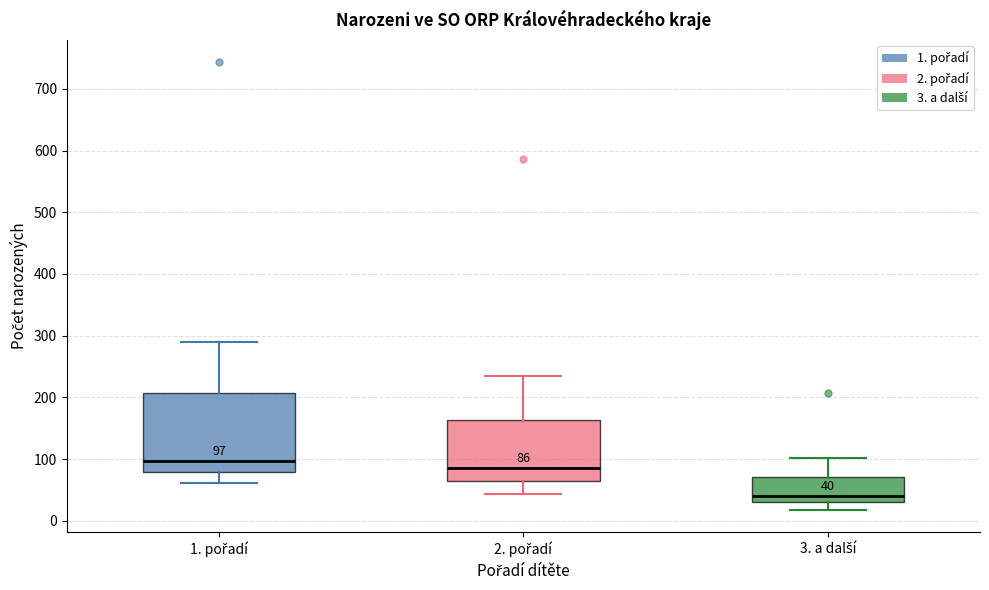

Which box is the tallest, from its lower edge to its upper edge?

1. pořadí